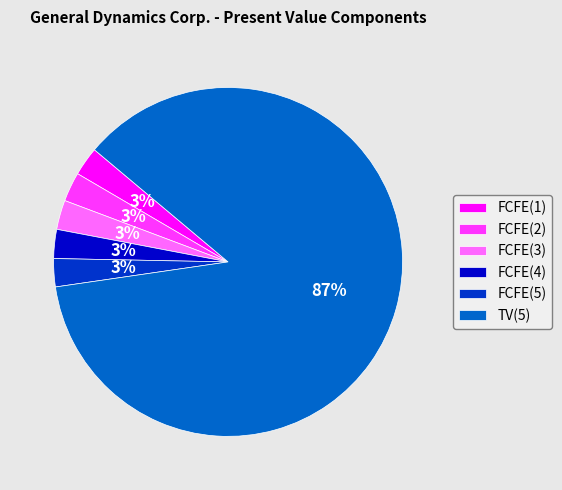

To the nearest percent, what is the average slice percentage?

17%